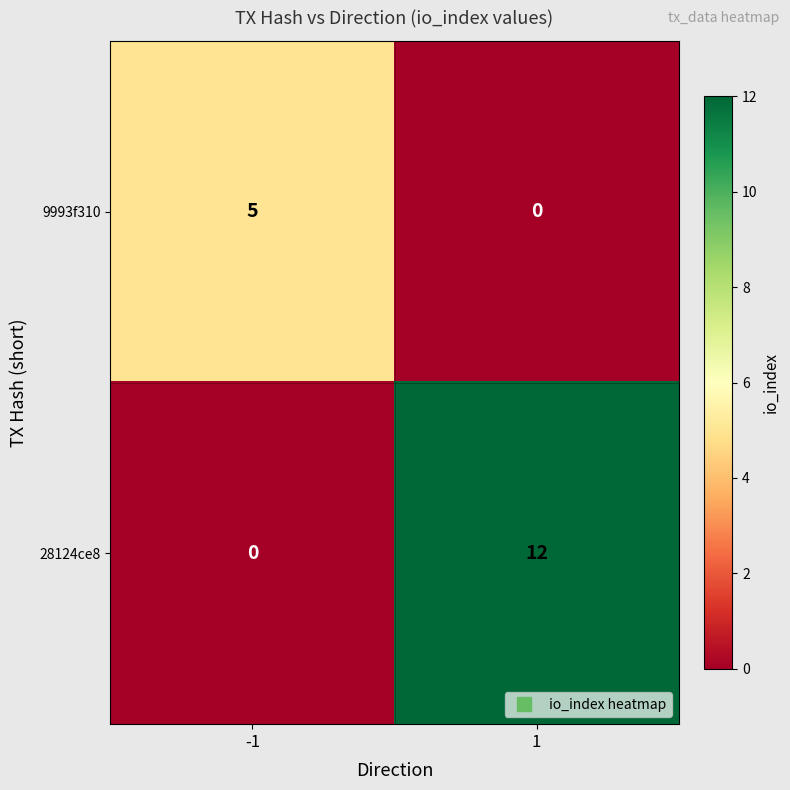

List the series in order of their peak value, highest first.

28124ce8, 9993f310